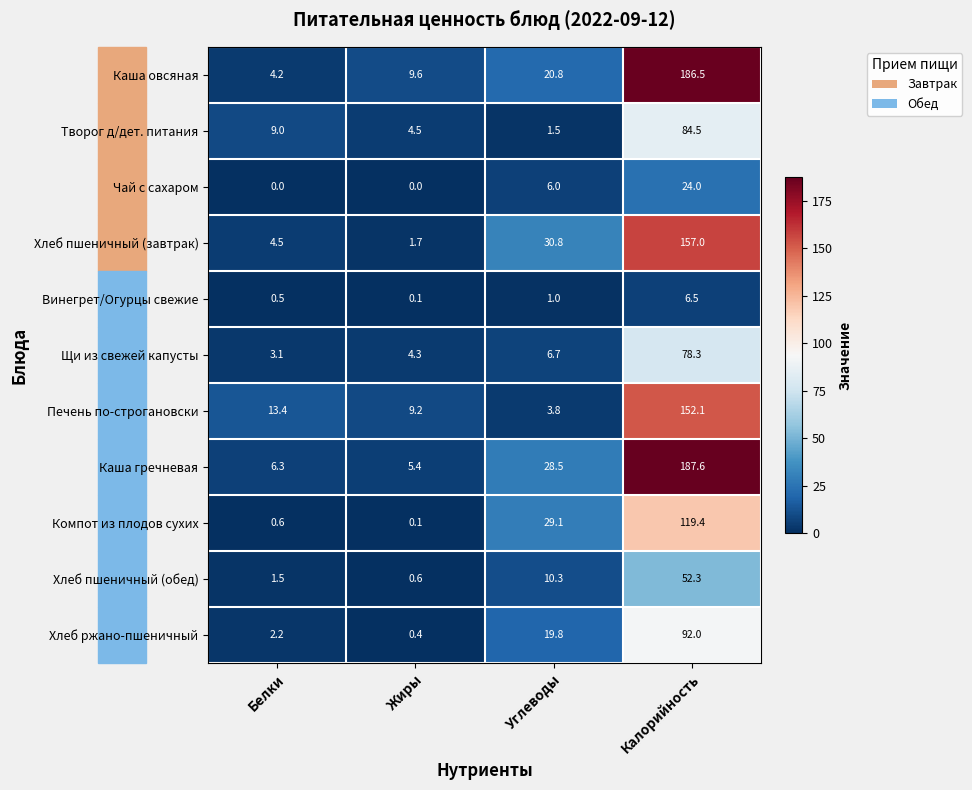

What is the difference between the maximum and minimum values in the Творог д/дет. питания series?

83.0